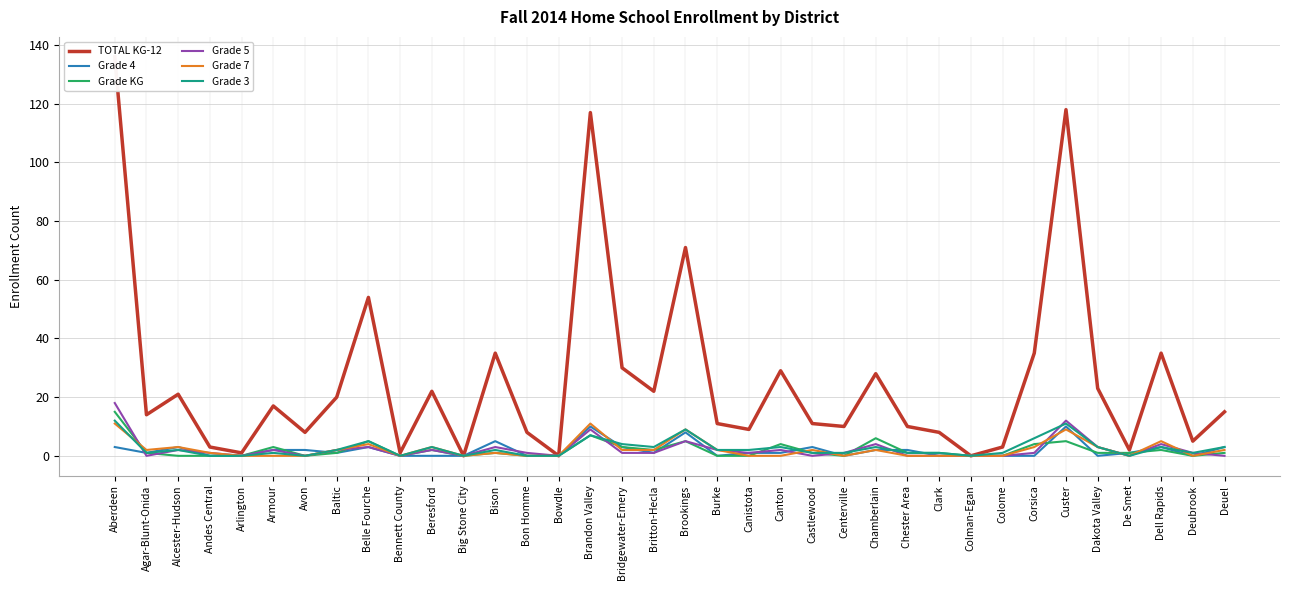

Does the chart have visible grid lines?

Yes